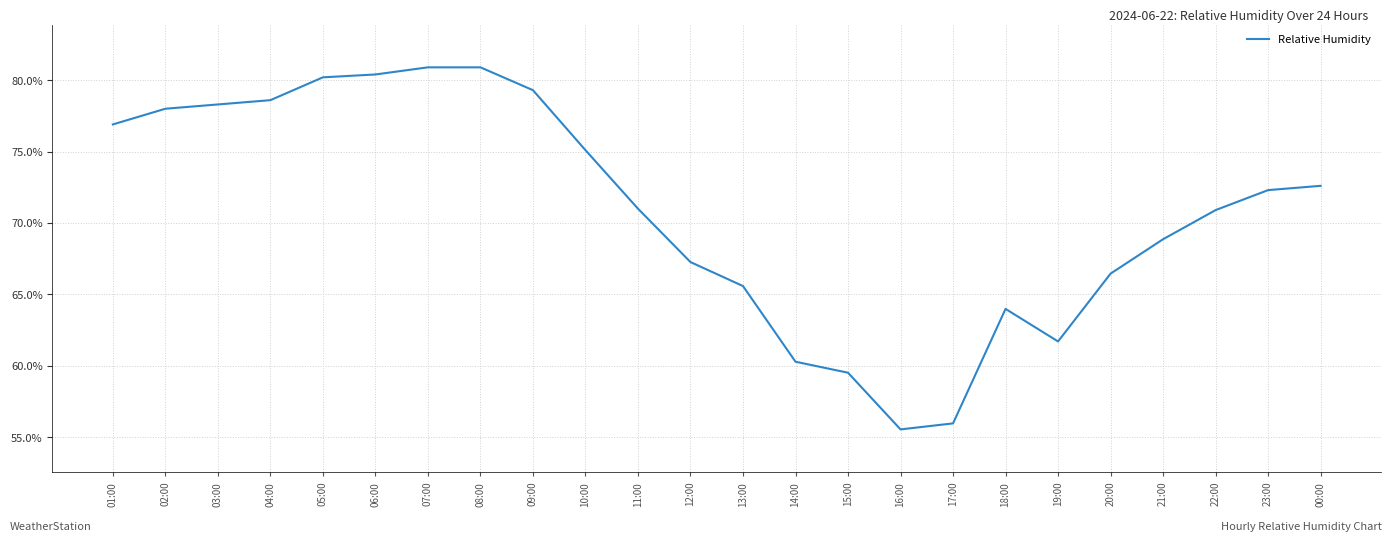

Read the value at 08:00.

80.9